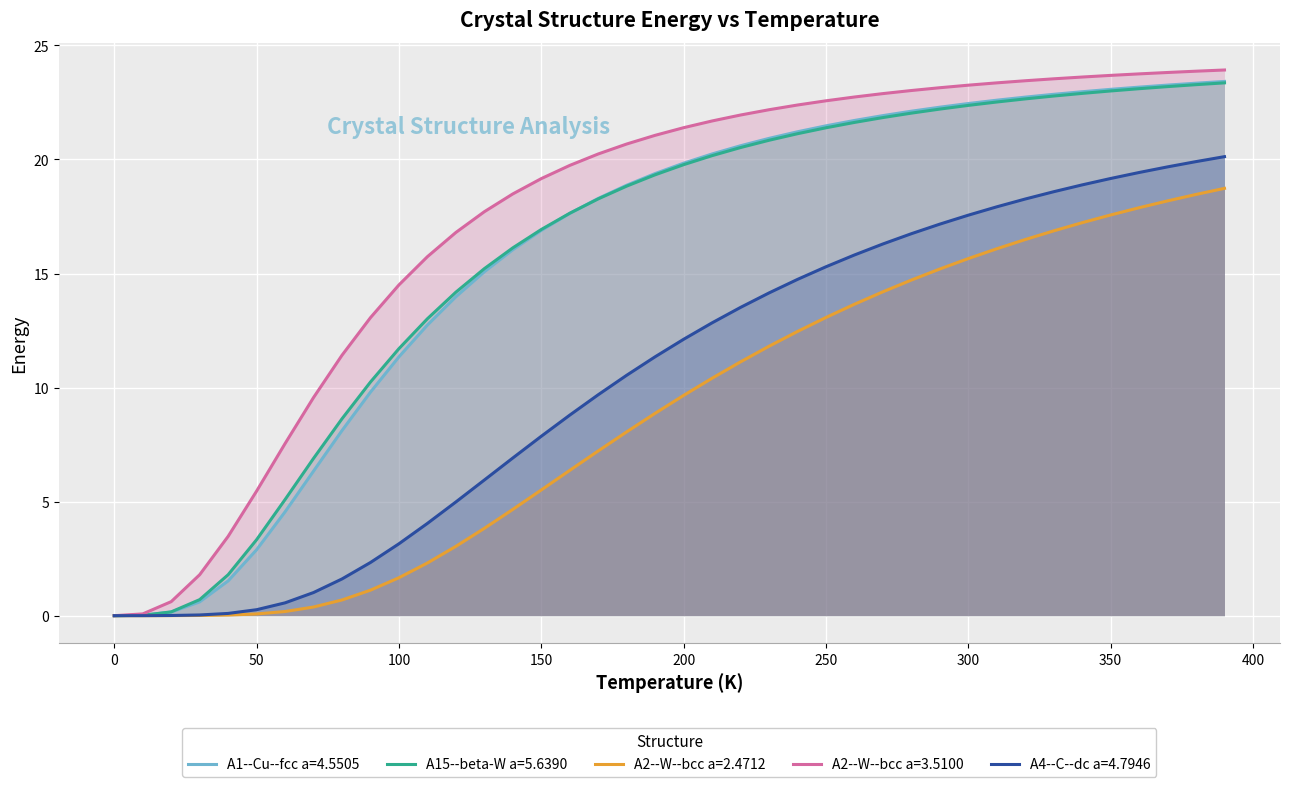

How many distinct data groups are displayed?

5